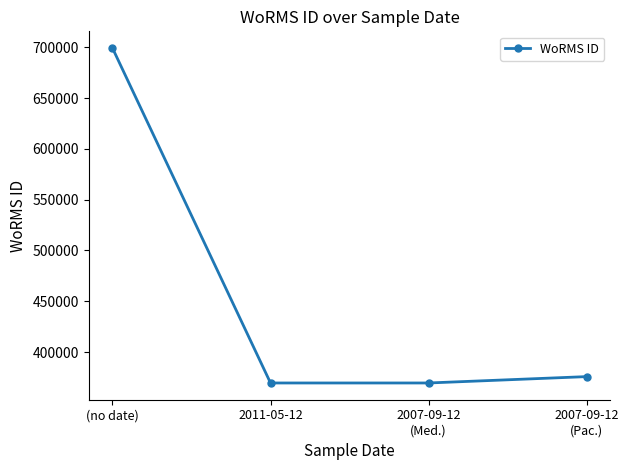

Reading left to right, list all the values displayed in this chart.

(no date)=699402	2011-05-12=369489	2007-09-12
(Med.)=369489	2007-09-12
(Pac.)=375757